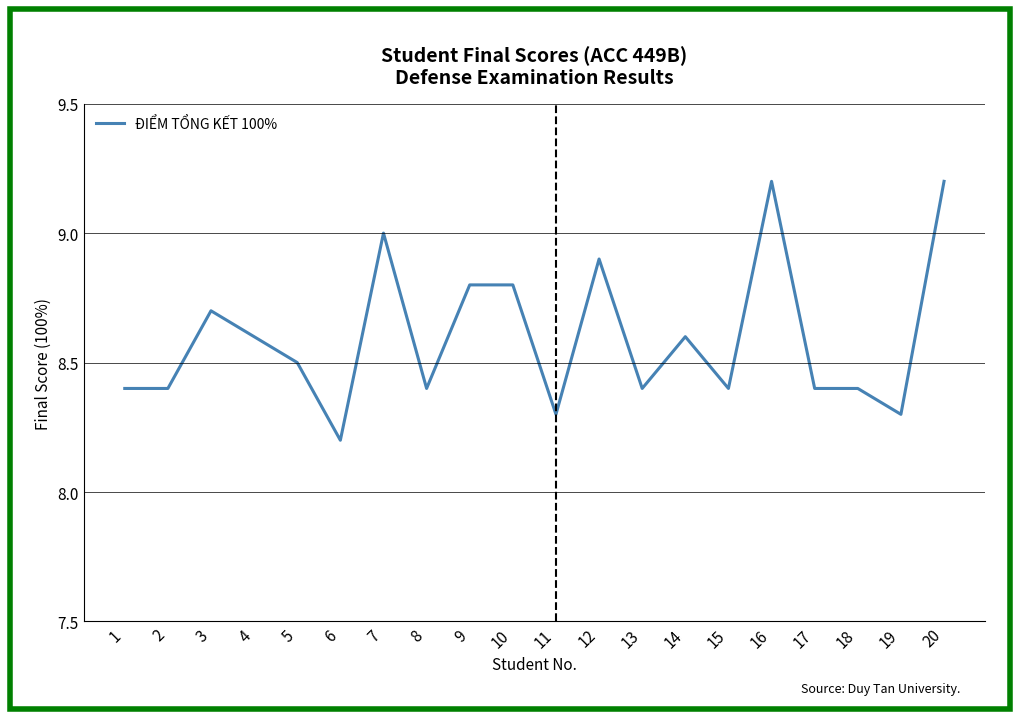

What is the sum of the values at 17 and 6?

16.6